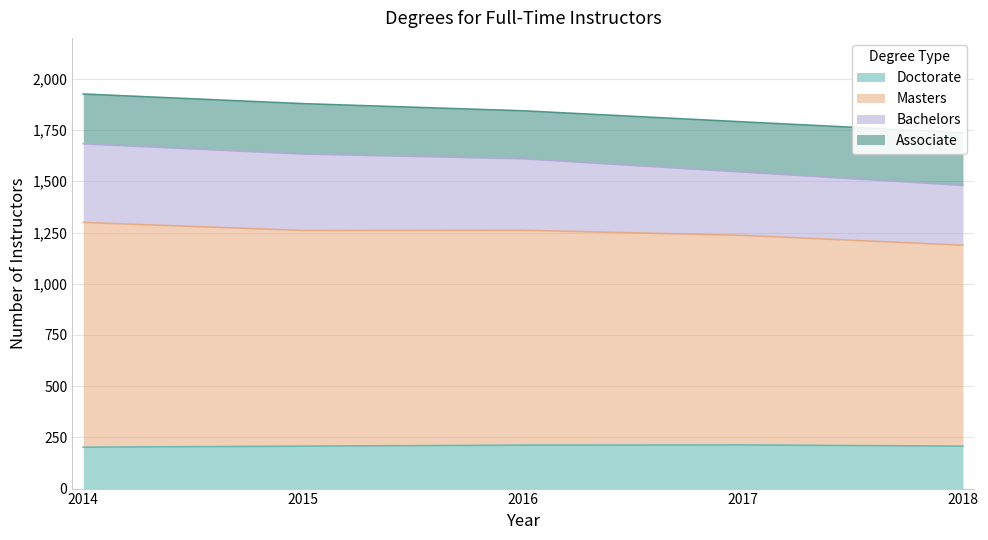

Which category has the lowest value in the Bachelors series?

2018